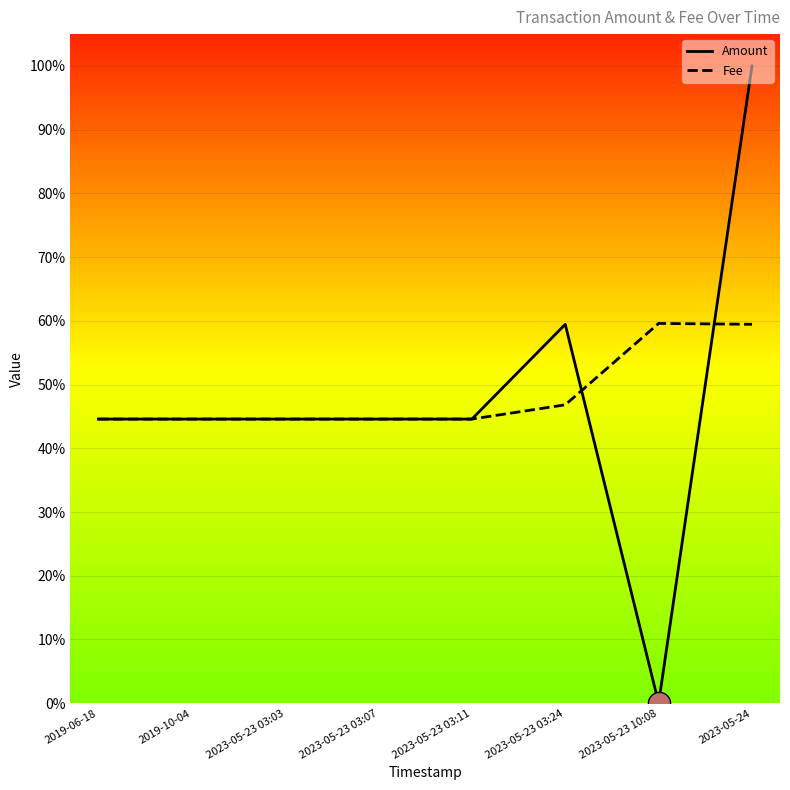

What is the minimum value for Fee?

0.4